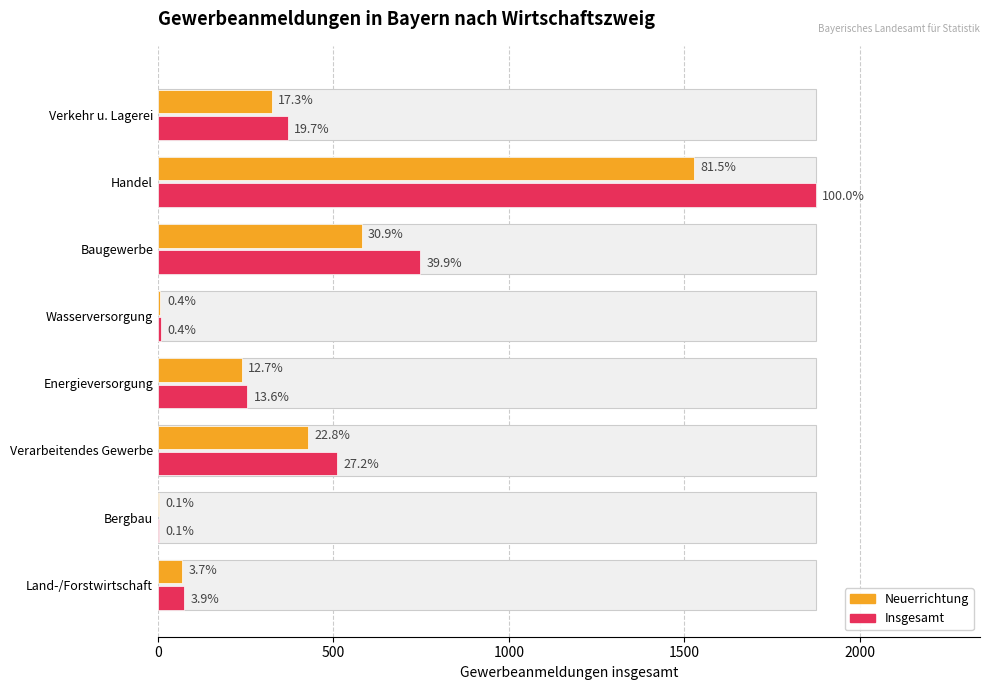

What position from the left is Baugewerbe?

6